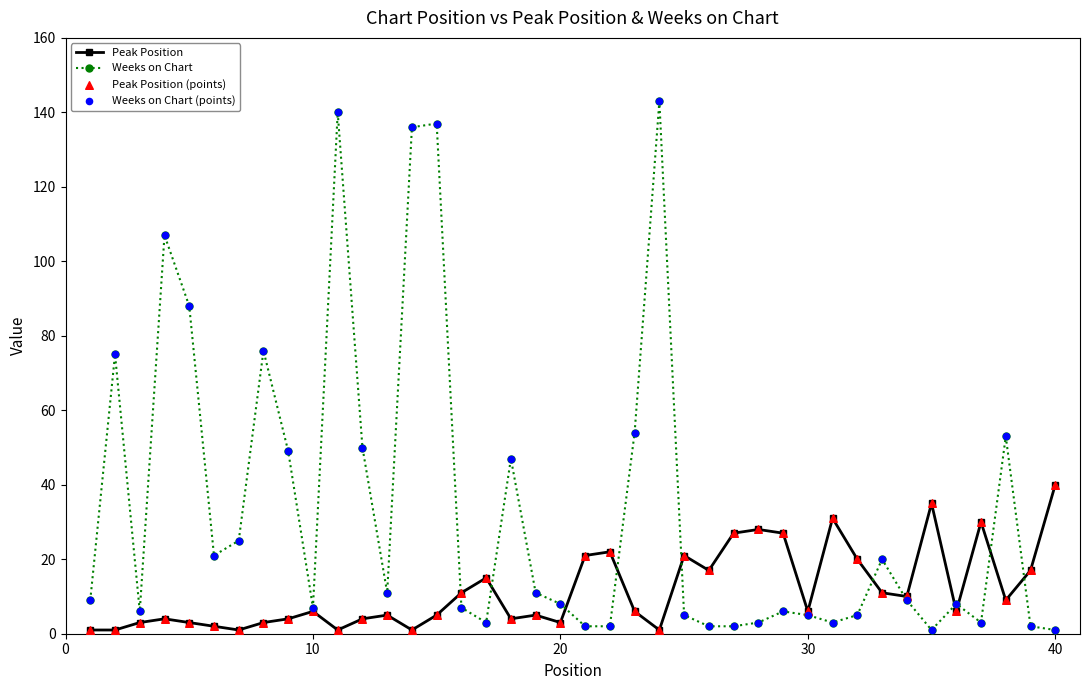

Which series has the largest total across all categories?

Weeks on Chart